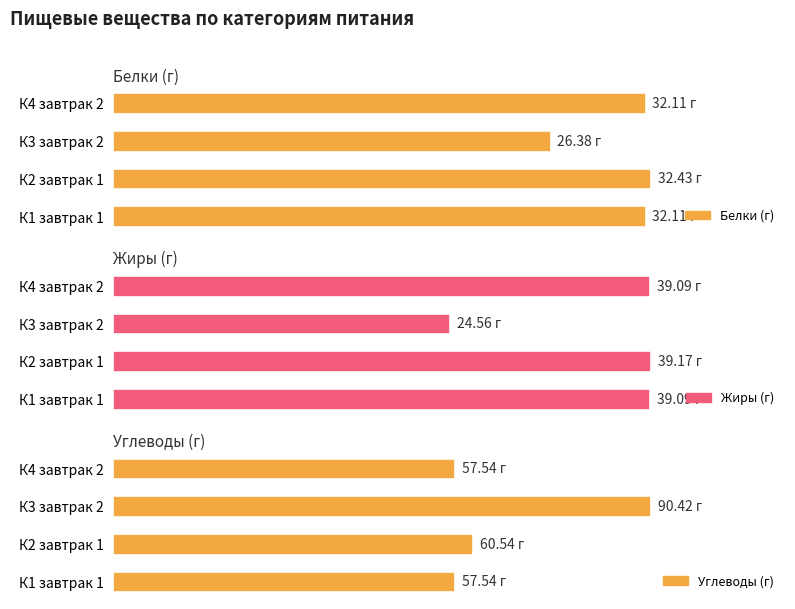

At К1 завтрак 1, list the series in order from largest to smallest.

Углеводы (г), Жиры (г), Белки (г)